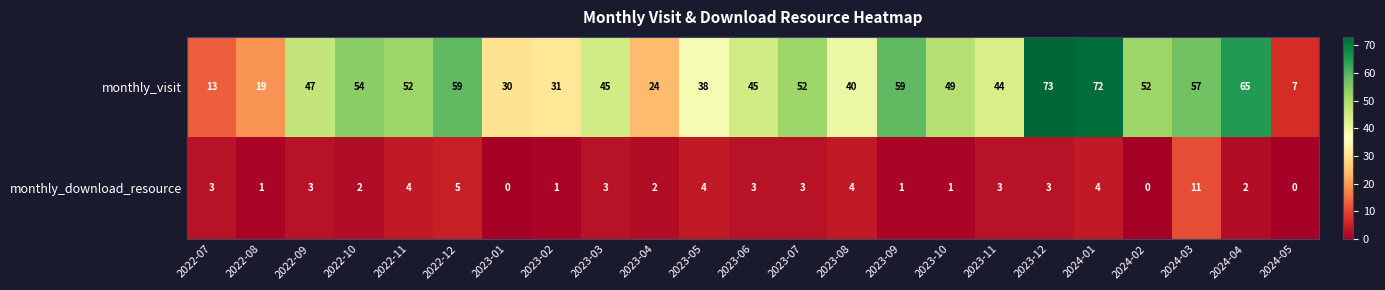

How many categories are shown in the chart?

23